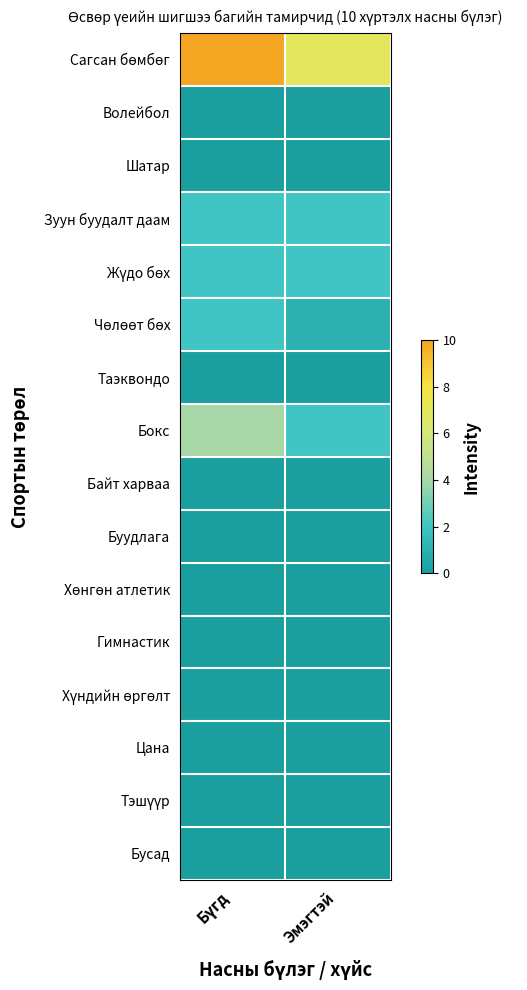

Between Бүгд and Эмэгтэй, which series saw the biggest shift?

Сагсан бөмбөг